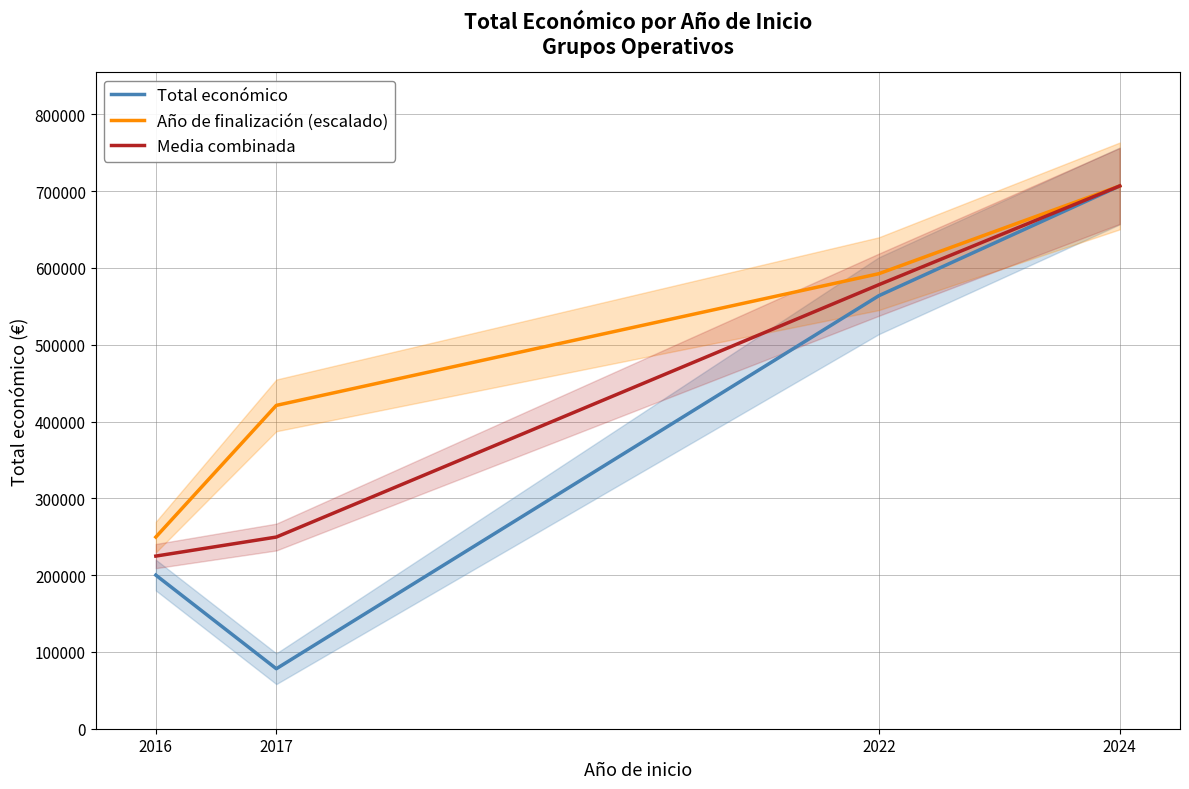

True or false: Año de finalización (escalado) and Total económico cross at least once.

False